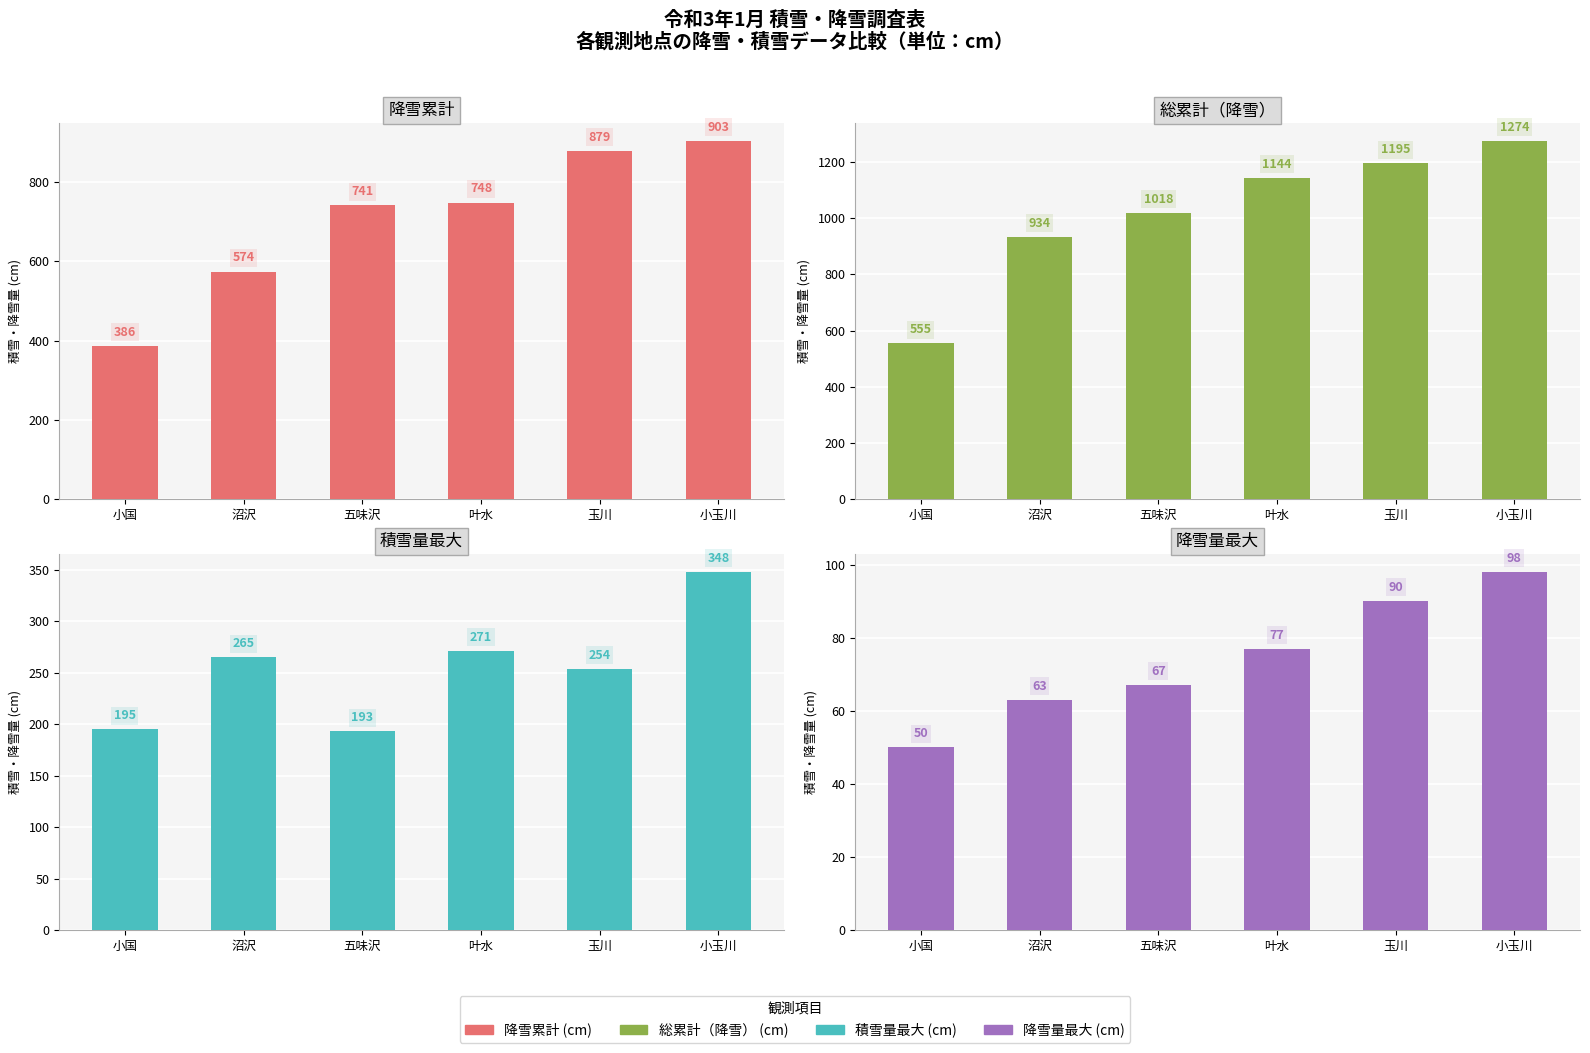

What is the value of the 降雪量最大 bar at the 4th from the left?

77